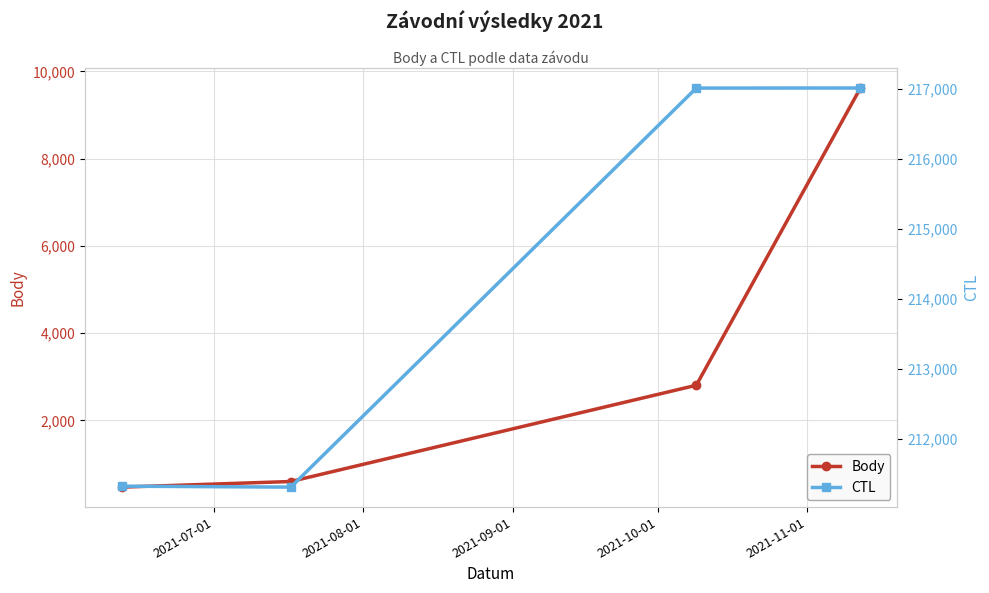

True or false: Body and CTL cross at least once.

False